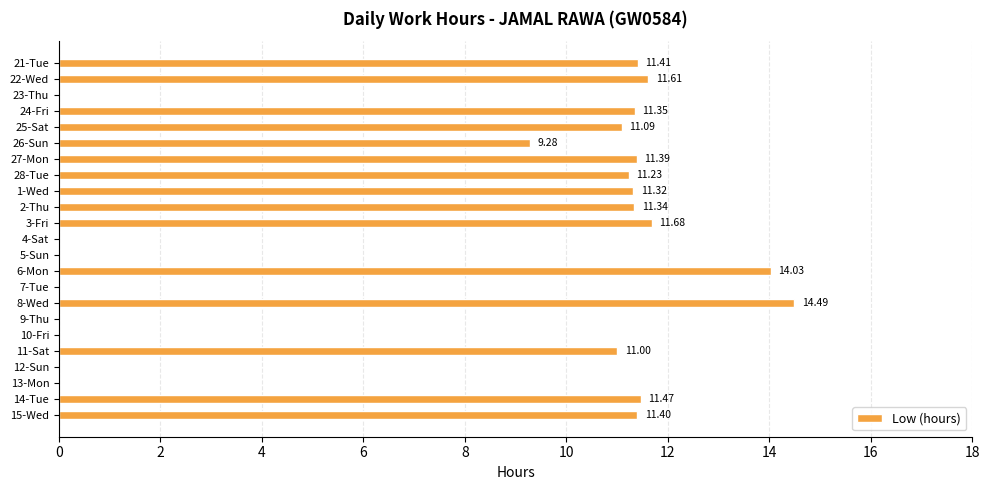

What is the change in value from 1-Wed to 11-Sat?

-0.3